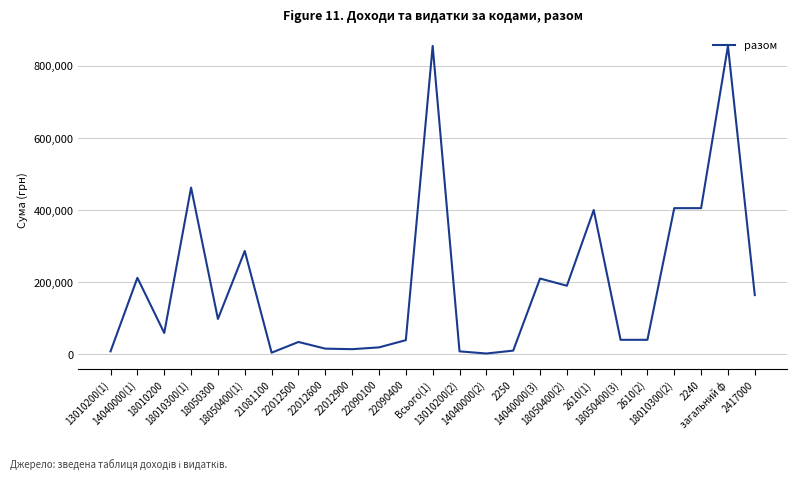

Where is the first local maximum?

14040000(1)